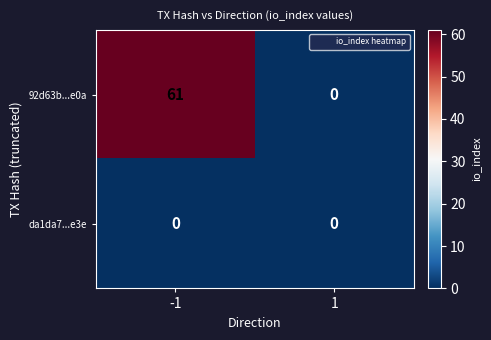

Is it true that 92d63b...e0a equals 82 at -1?

False